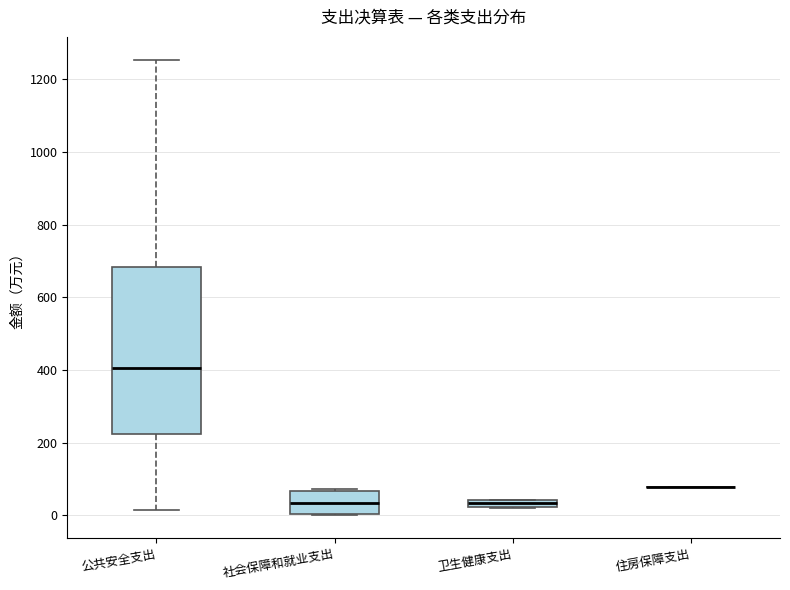

Where is the upper edge of the box for 公共安全支出 on the y-axis? The values are not printed on the chart, so give them approximately, as read against the axis.

680